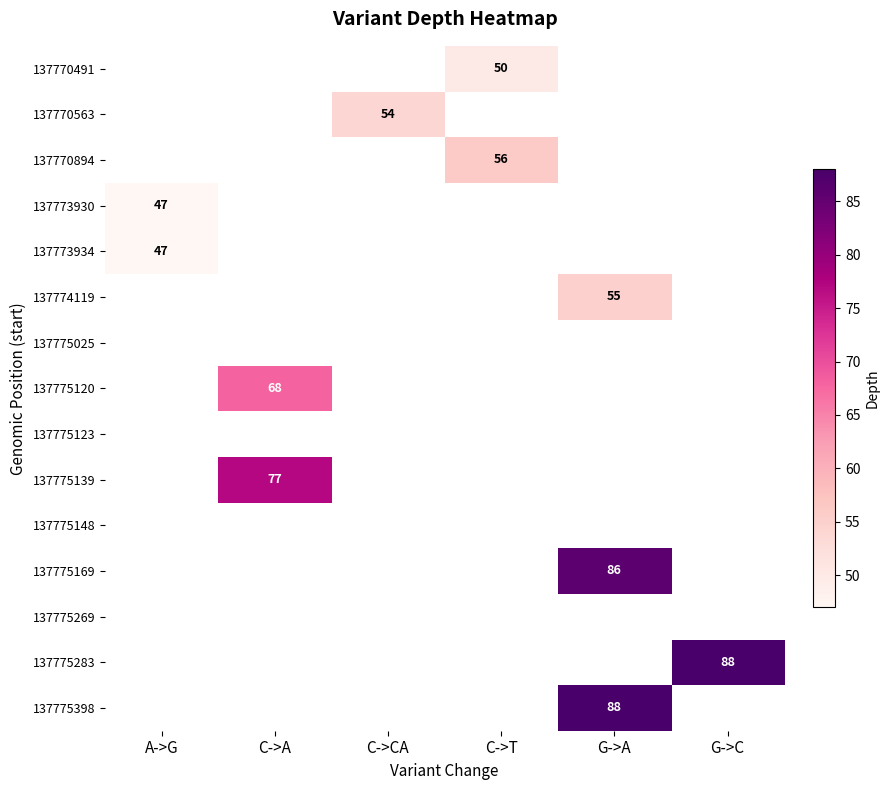

At which category does the chart reach its peak across all series?

G->C